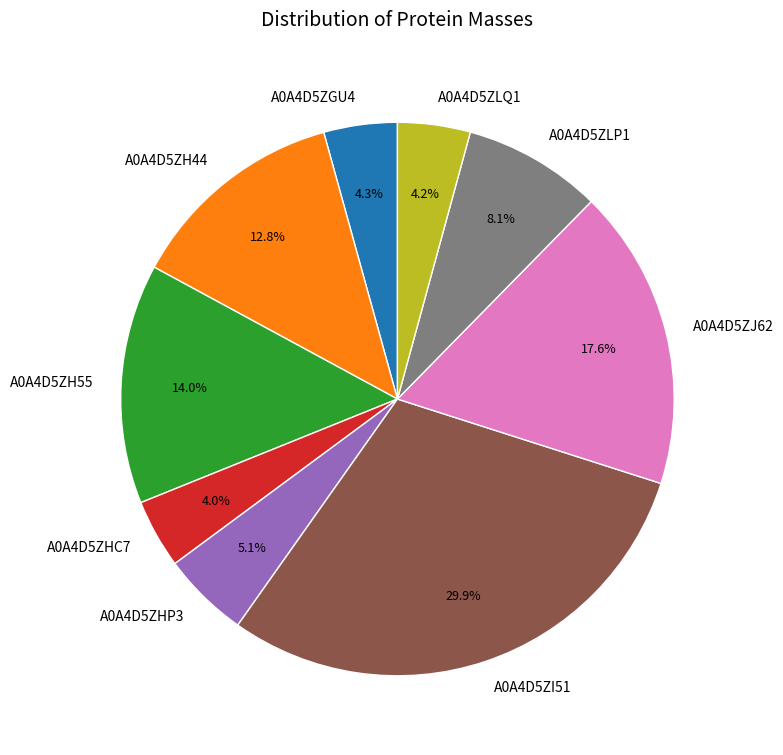

To the nearest percent, what percentage of the pie is A0A4D5ZLQ1?

4%